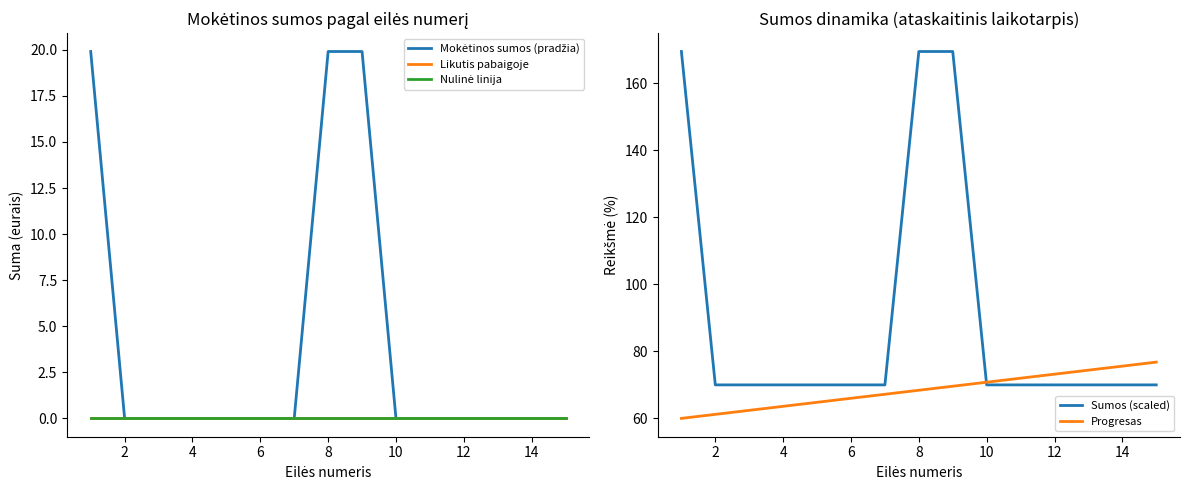

What are all the series names shown in the legend?

Mokėtinos sumos (pradžia), Likutis pabaigoje, Nulinė linija, Sumos (scaled), Progresas